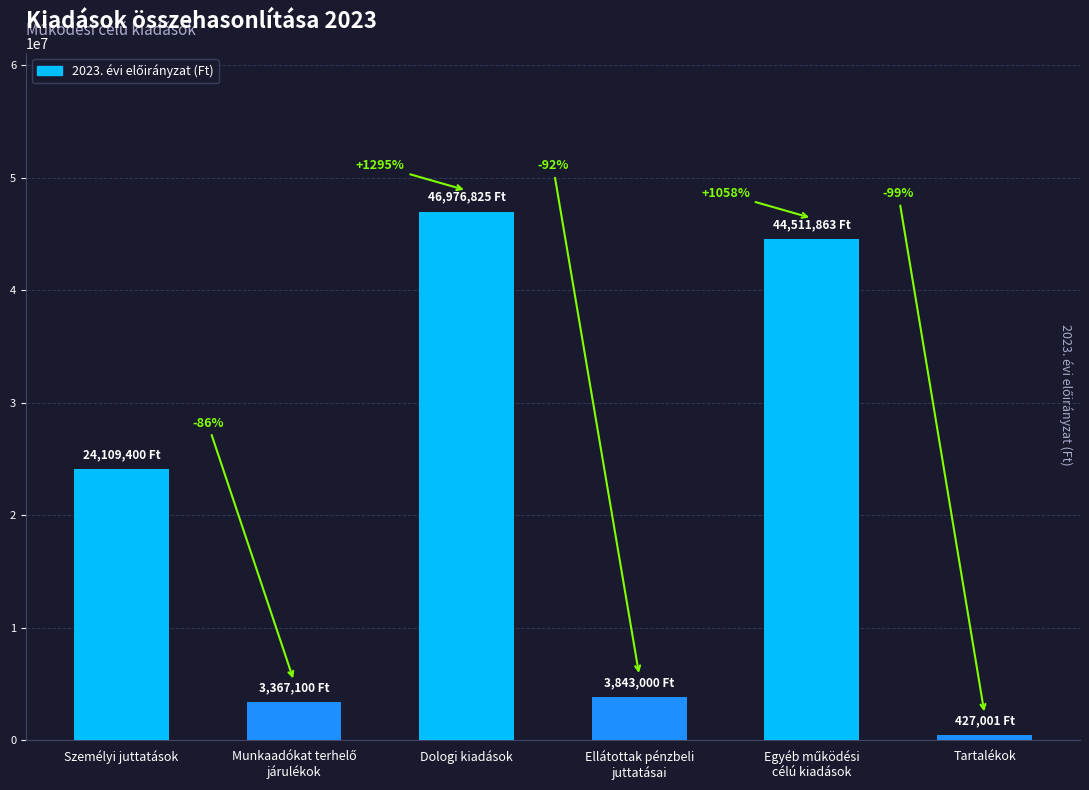

What is the smallest value displayed?

427001